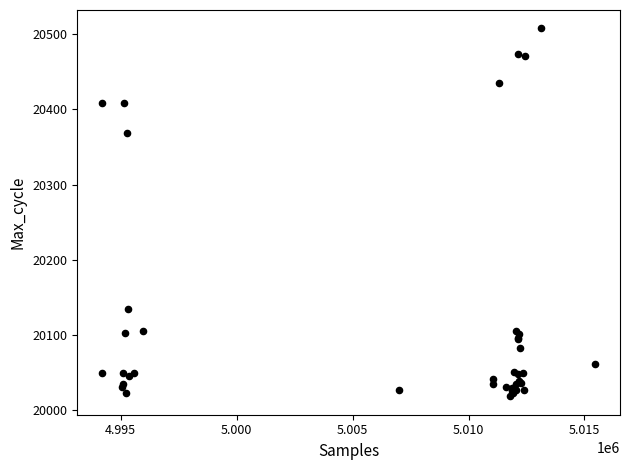

What Y value in the scatter plot is closest to 20263?

20369